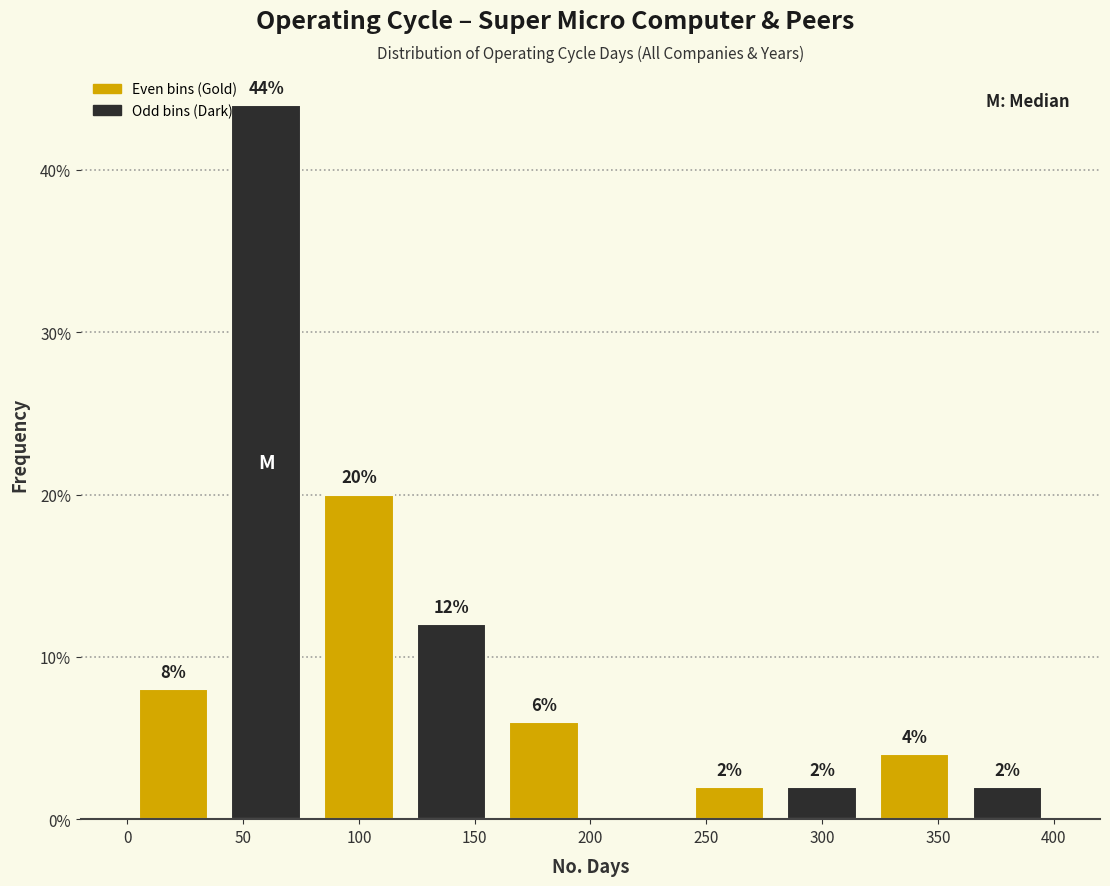

Over which range of the x-axis is the bar tallest?

40 to 80